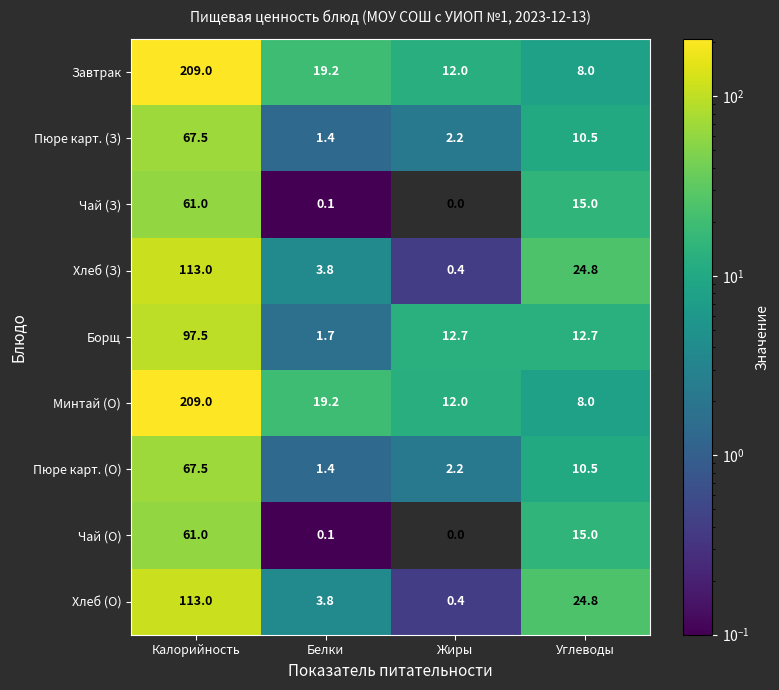

True or false: Чай (О) has a value of 0.1 at Белки.

True